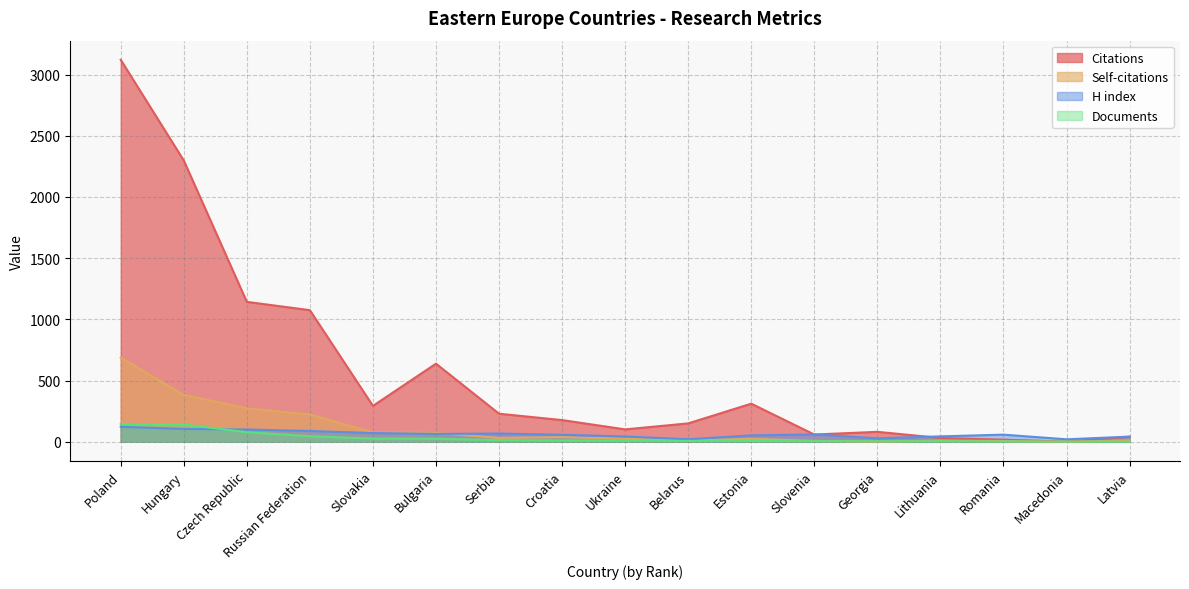

How many values in the Self-citations series are below 25?

8